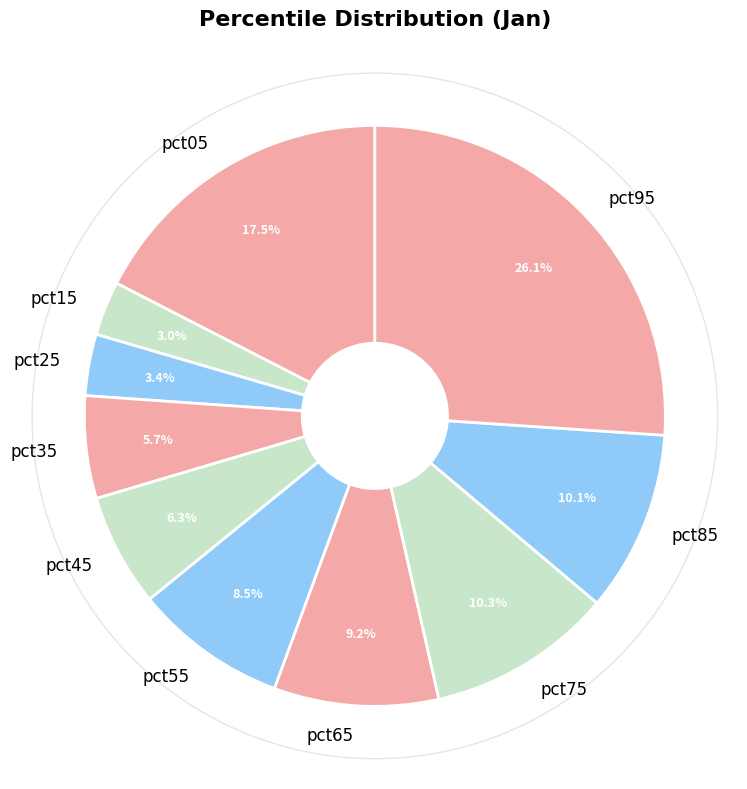

Rank the categories by value from highest to lowest.

pct95, pct05, pct75, pct85, pct65, pct55, pct45, pct35, pct25, pct15